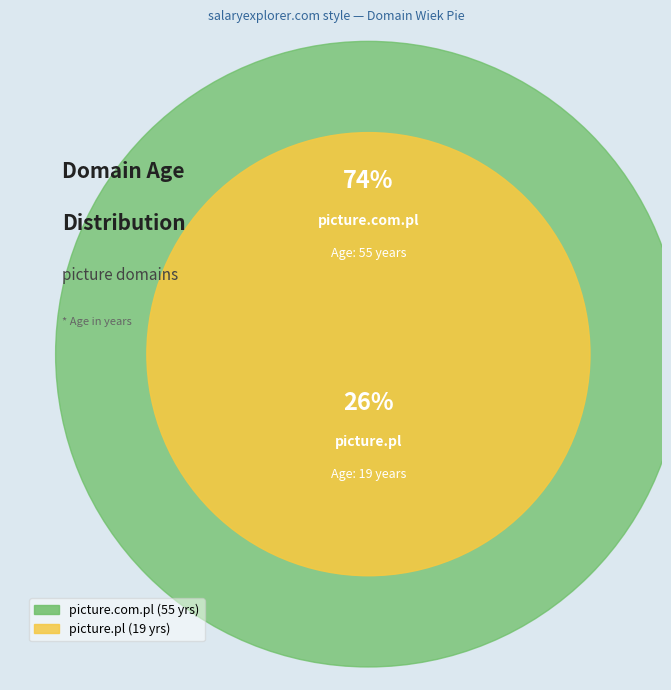

Which category has the biggest portion of the pie?

picture.com.pl